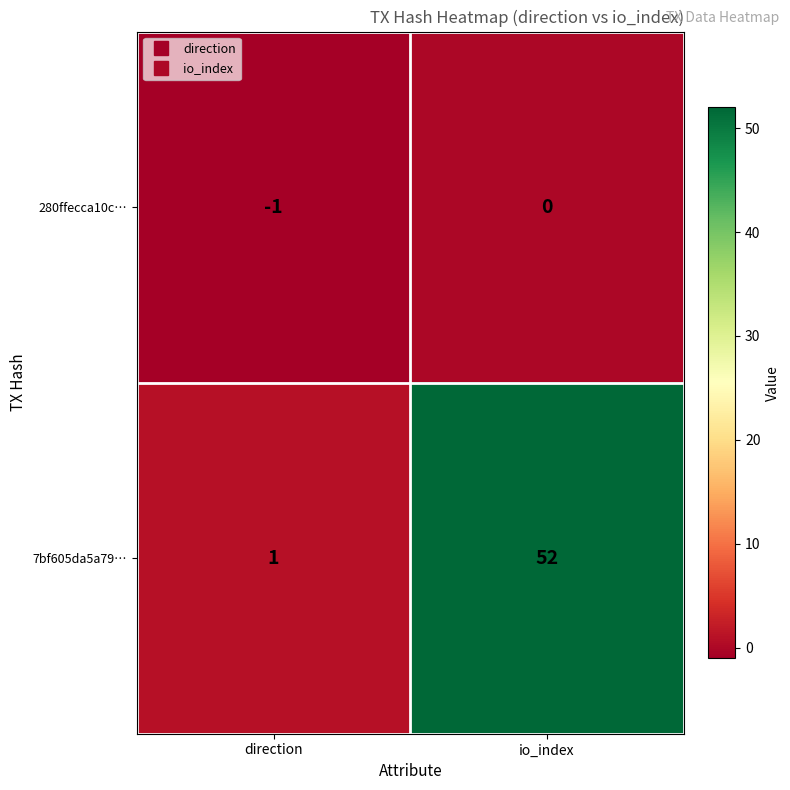

Reading left to right, what are all the values shown in this chart?

280ffecca10c…: direction=-1	io_index=0
7bf605da5a79…: direction=1	io_index=52